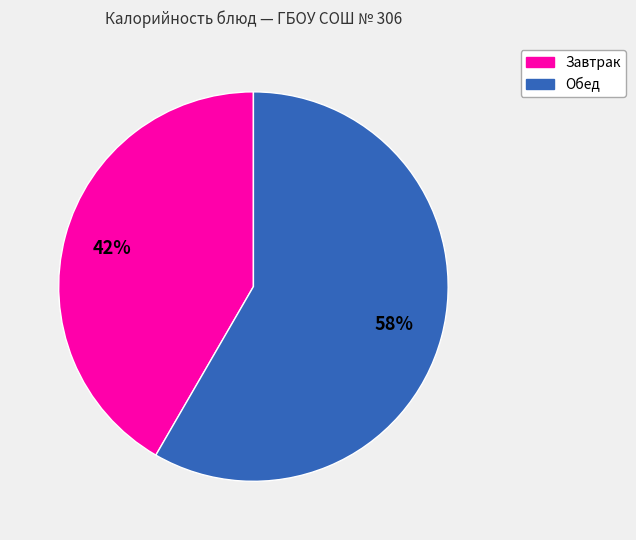

To the nearest percent, what is the average slice percentage?

50%